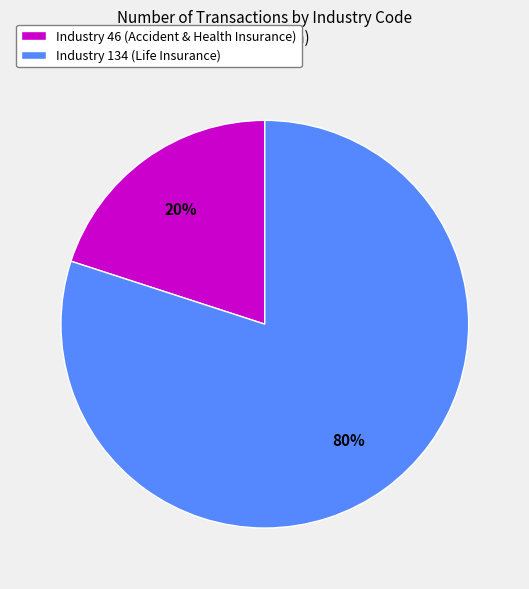

Is the sum of Industry 134 (Life Insurance) and Industry 46 (Accident & Health Insurance) greater than half?

Yes